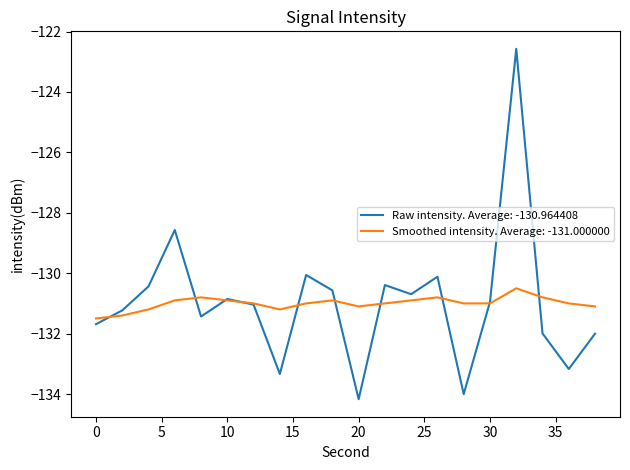

What is the minimum value shown in the chart?

-134.2